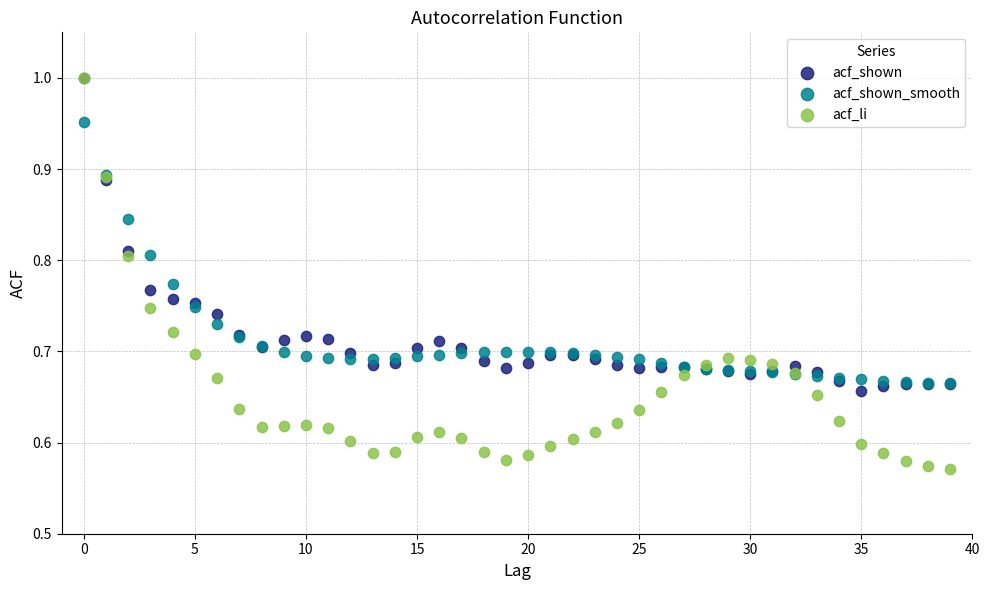

Which series has the largest Y range (max minus min)?

acf_li